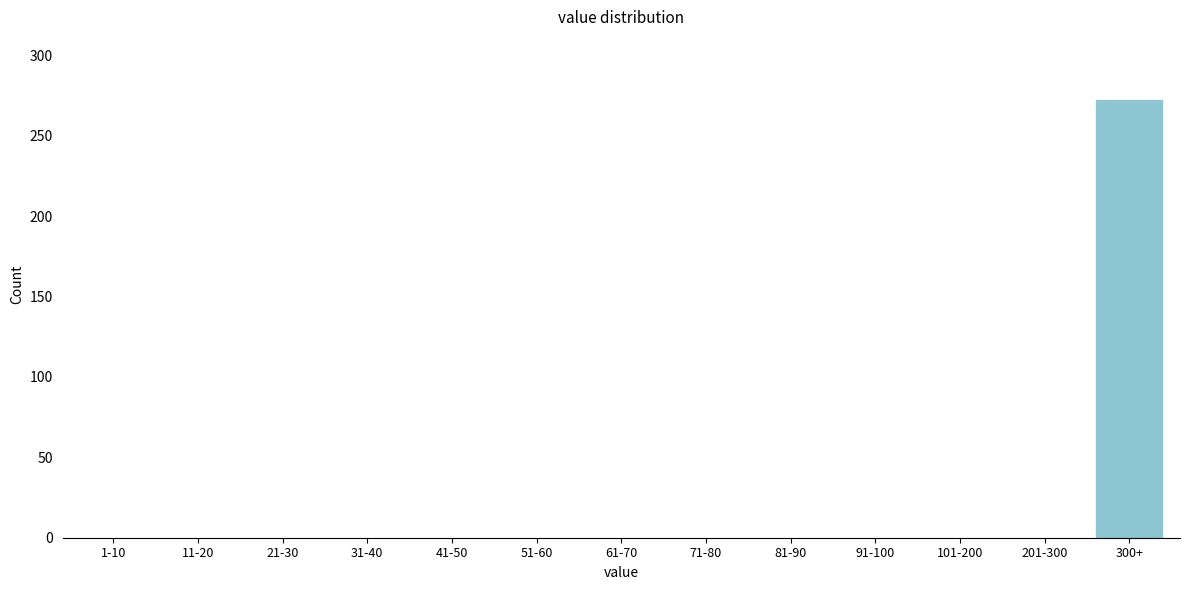

Reading left to right, what are all the values shown in this chart?

1-10=0	11-20=0	21-30=0	31-40=0	41-50=0	51-60=0	61-70=0	71-80=0	81-90=0	91-100=0	101-200=0	201-300=0	300+=273